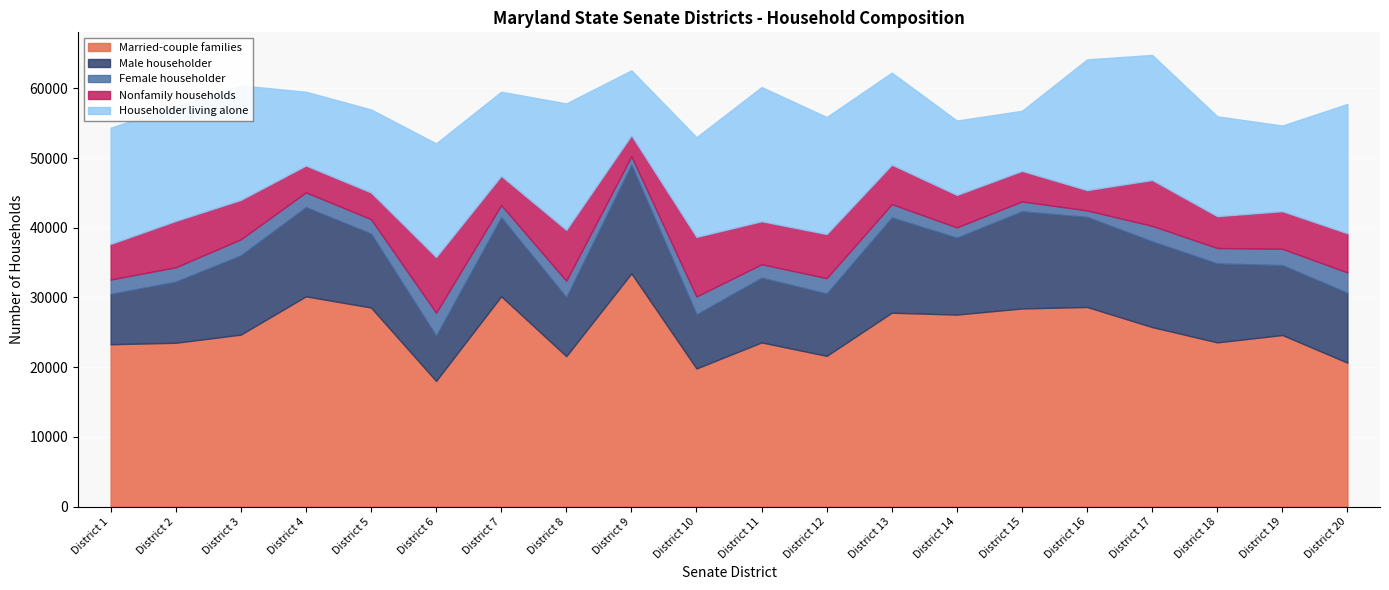

What is the minimum value shown in the chart?

930